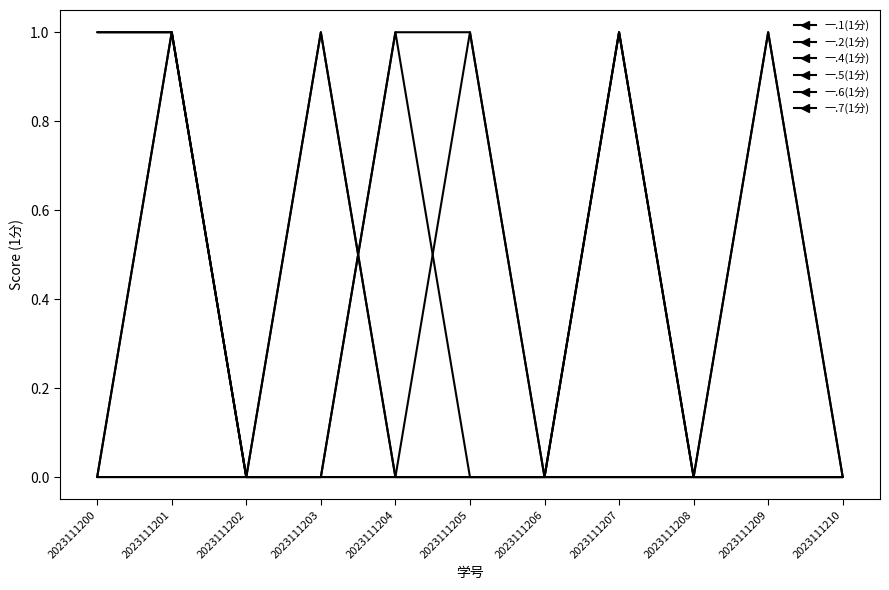

Count the number of data series in this chart.

6